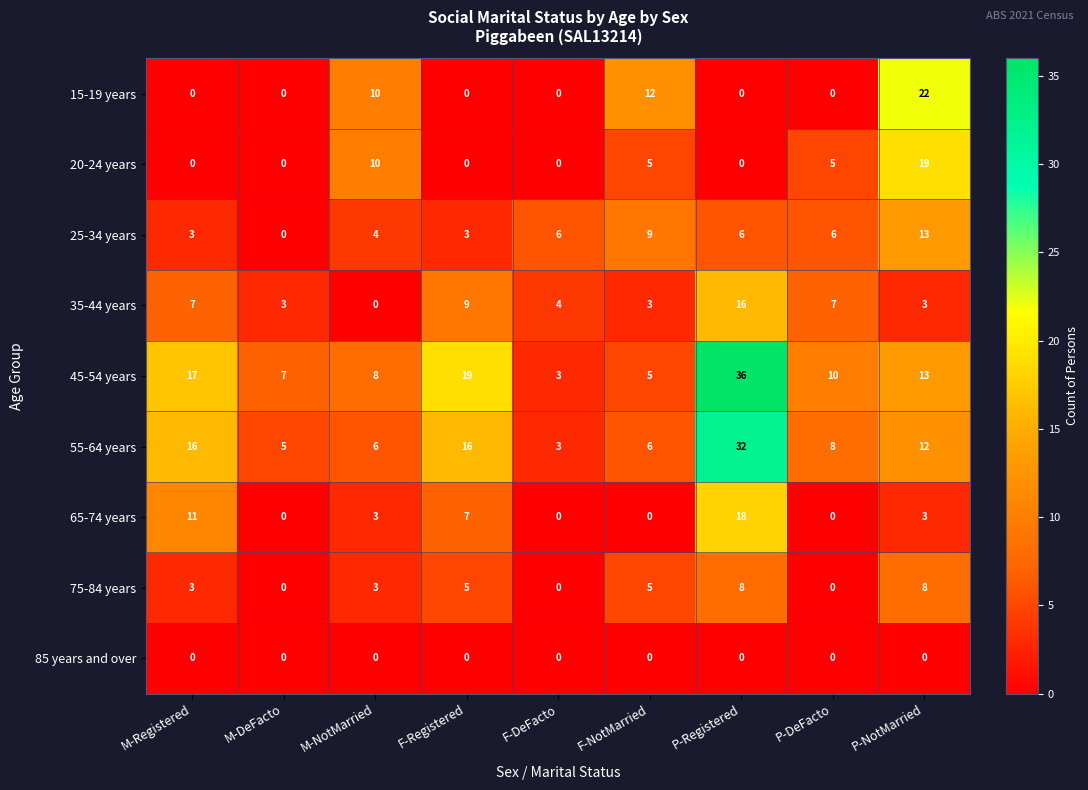

How many data points does each series have?

9